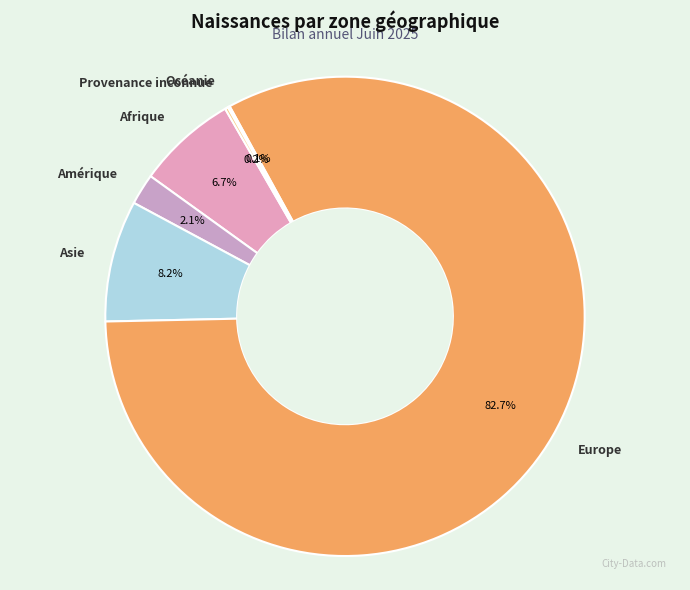

Does Afrique represent more than half of the total?

No